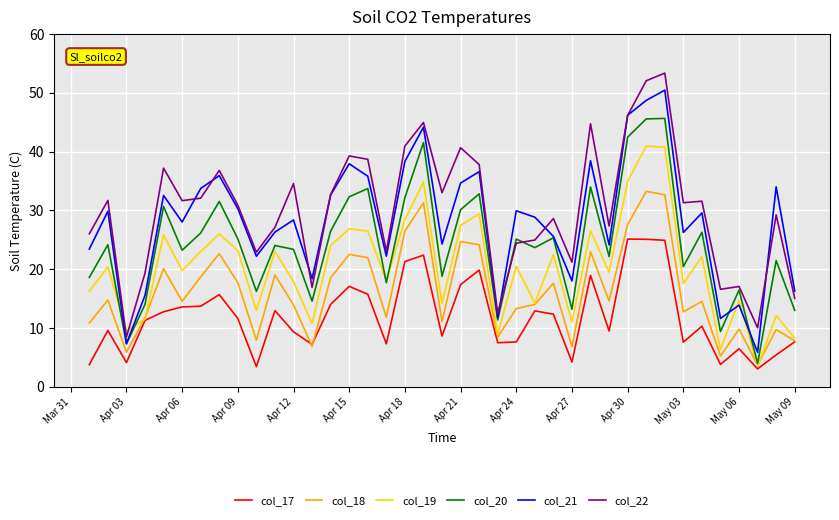

What is the average value of the col_20 series?

24198.2